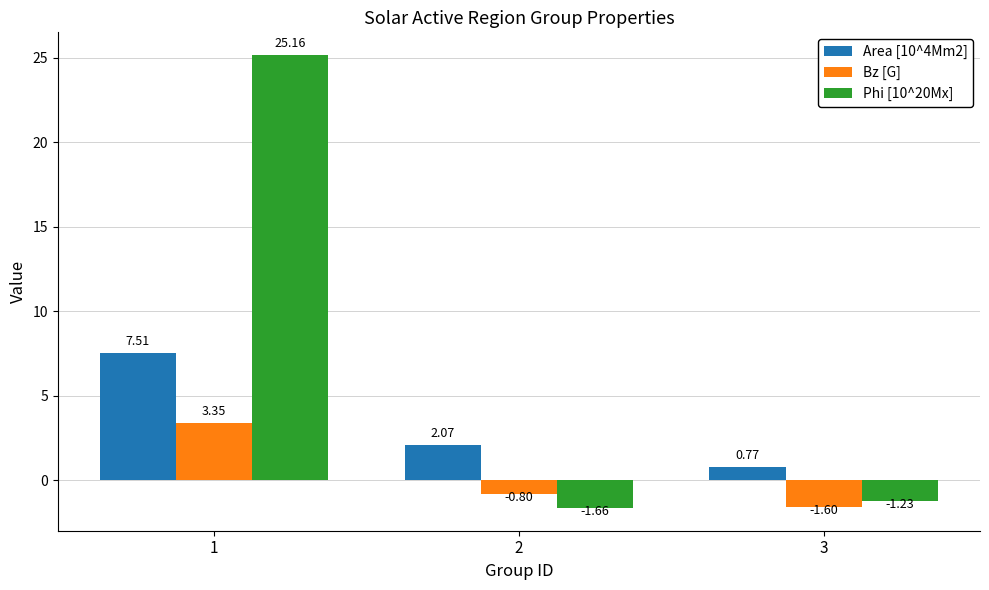

Rank the series at 1 from lowest to highest value.

Bz [G], Area [10^4Mm2], Phi [10^20Mx]